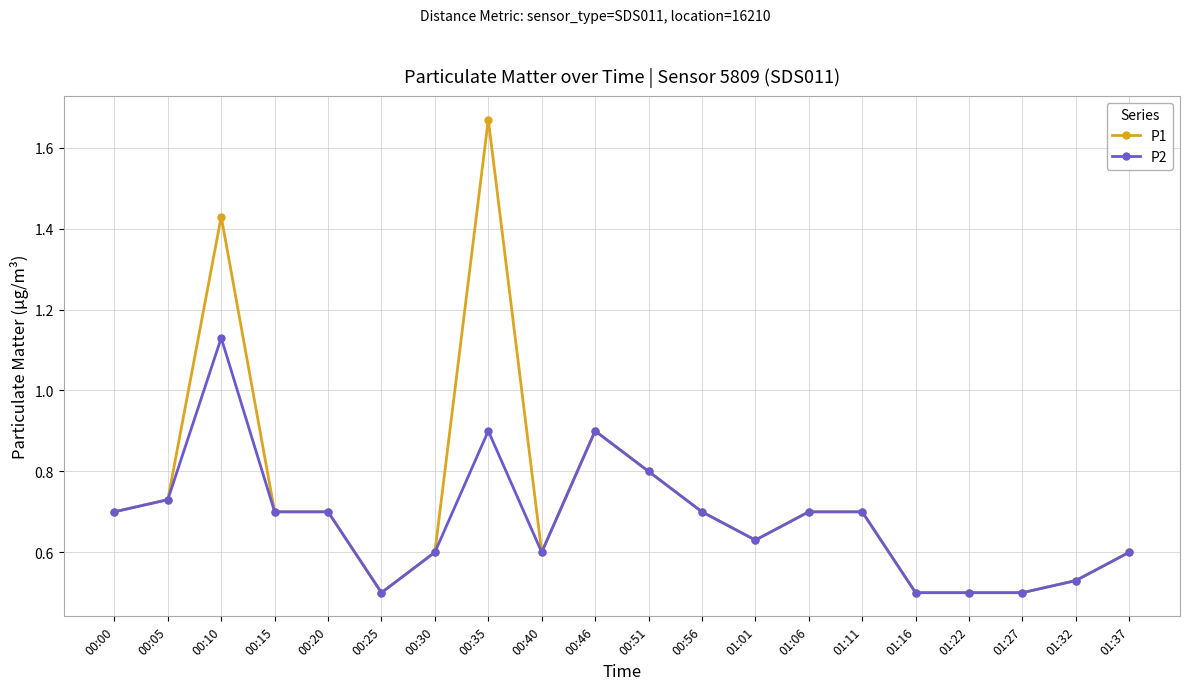

The P1 series shows 0.8 at 00:25. True or false?

False